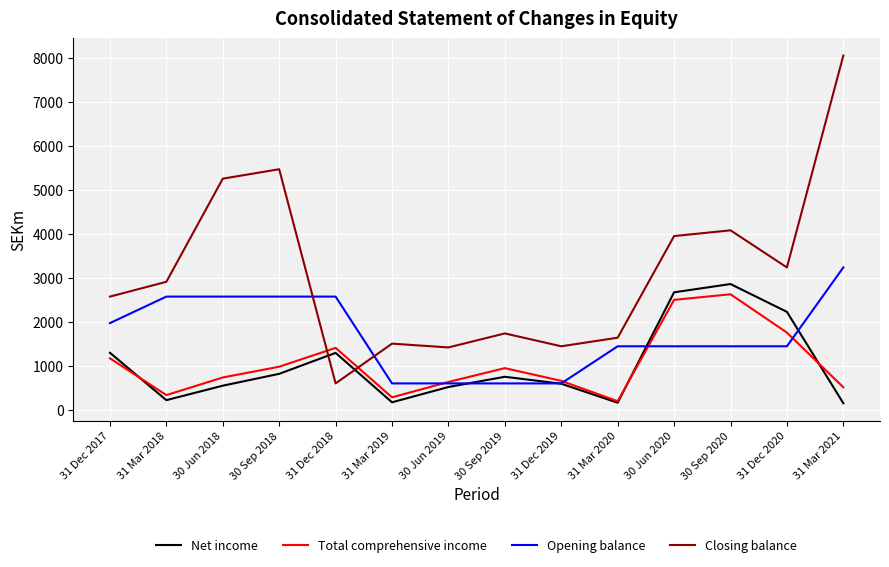

How many values in the Total comprehensive income series are below 945?

7